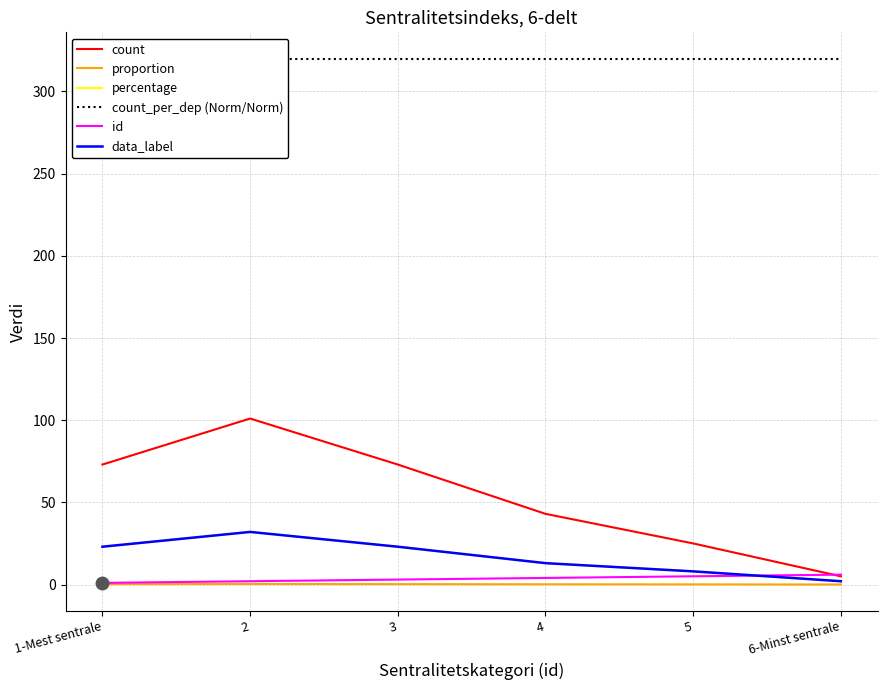

Reading left to right, transcribe all the data shown in this chart.

count: 1-Mest sentrale=73.0	2=101.0	3=73.0	4=43.0	5=25.0	6-Minst sentrale=5.0
proportion: 1-Mest sentrale=0.2	2=0.3	3=0.2	4=0.1	5=0.1	6-Minst sentrale=0.0
percentage: 1-Mest sentrale=23.0	2=32.0	3=23.0	4=13.0	5=8.0	6-Minst sentrale=2.0
count_per_dep (Norm/Norm): 1-Mest sentrale=320.0	2=320.0	3=320.0	4=320.0	5=320.0	6-Minst sentrale=320.0
id: 1-Mest sentrale=1.0	2=2.0	3=3.0	4=4.0	5=5.0	6-Minst sentrale=6.0
data_label: 1-Mest sentrale=23.0	2=32.0	3=23.0	4=13.0	5=8.0	6-Minst sentrale=2.0